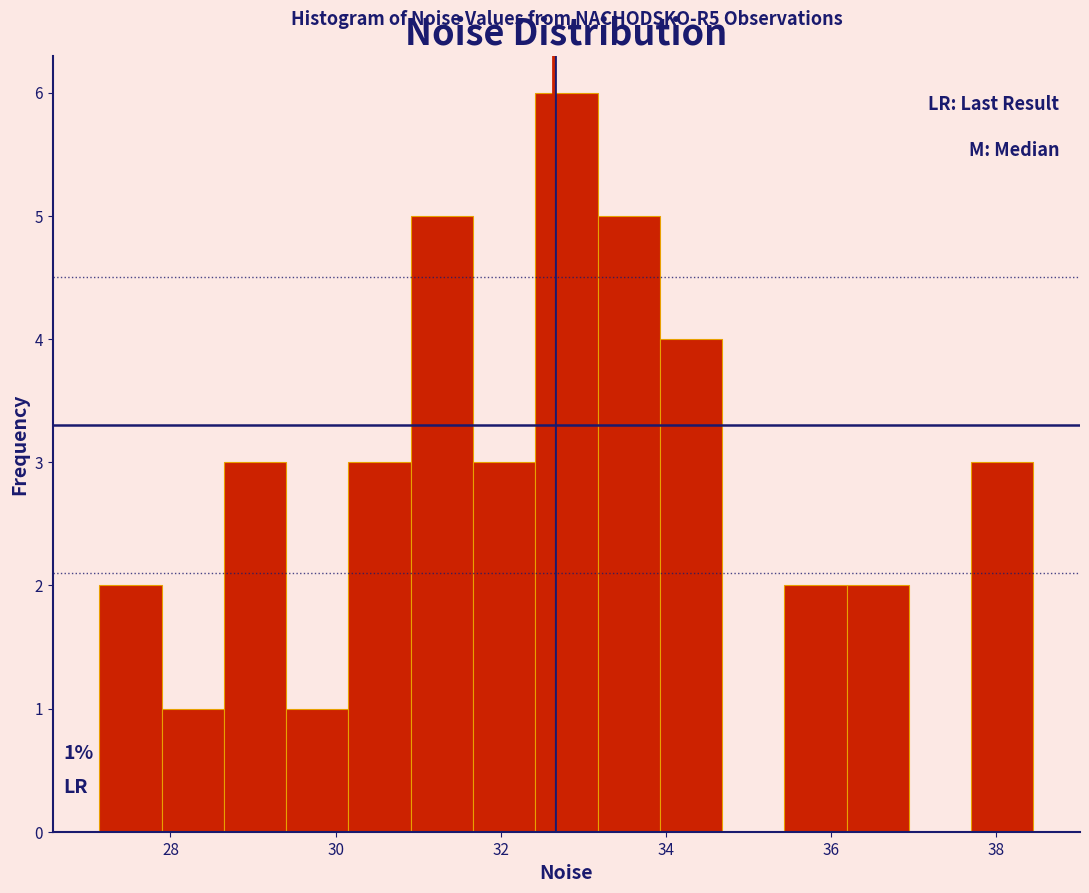

Read against the x-axis, roughly where is the centre of the tallest bar?

32.8